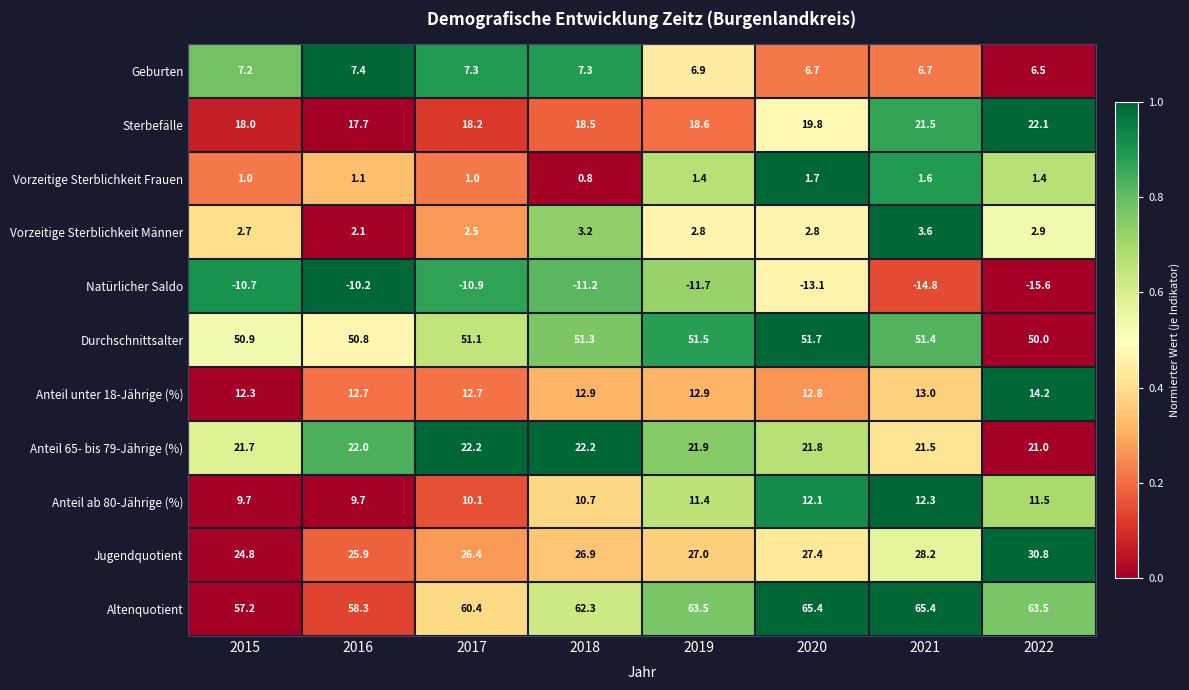

What is the difference between the maximum and minimum values in the Sterbefälle series?

4.4